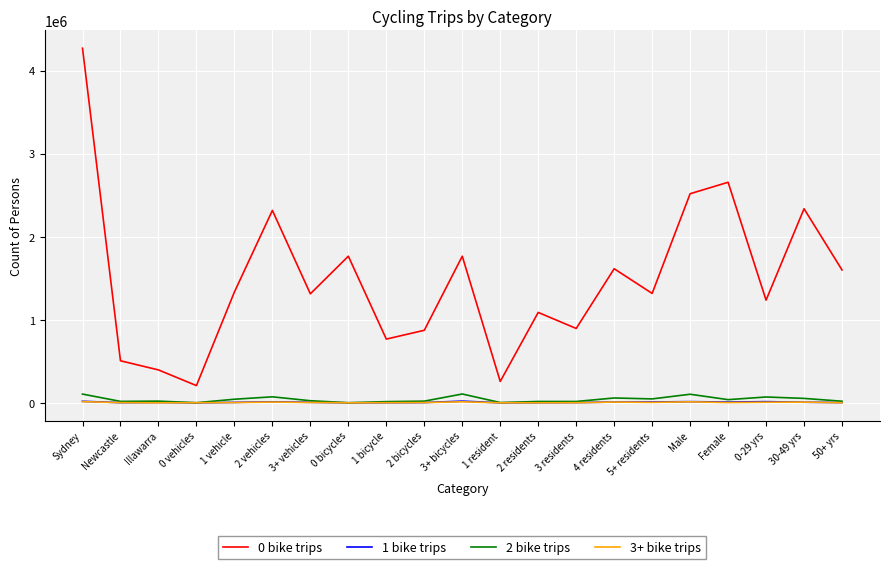

Is the value of 0 bike trips at 30-49 yrs greater than the value of 1 bike trips at 3+ bicycles?

Yes